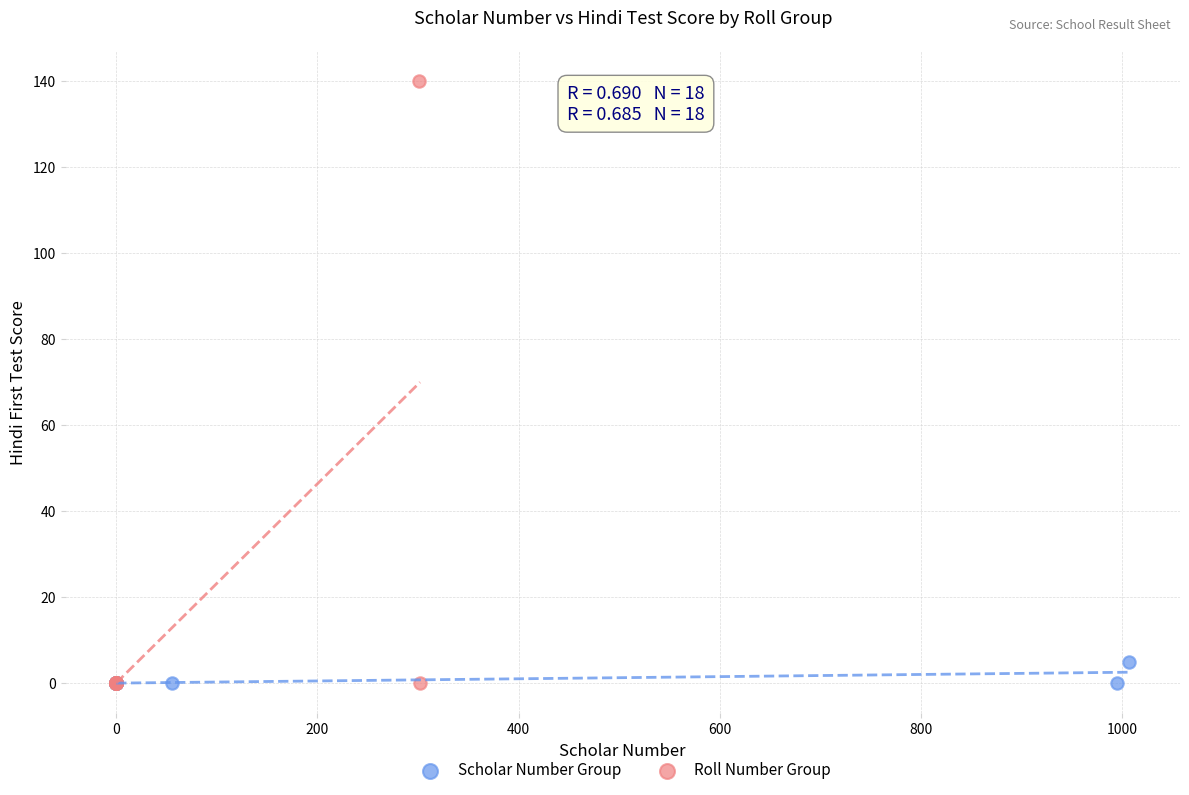

Which series contains the highest Y value?

Roll Number Group